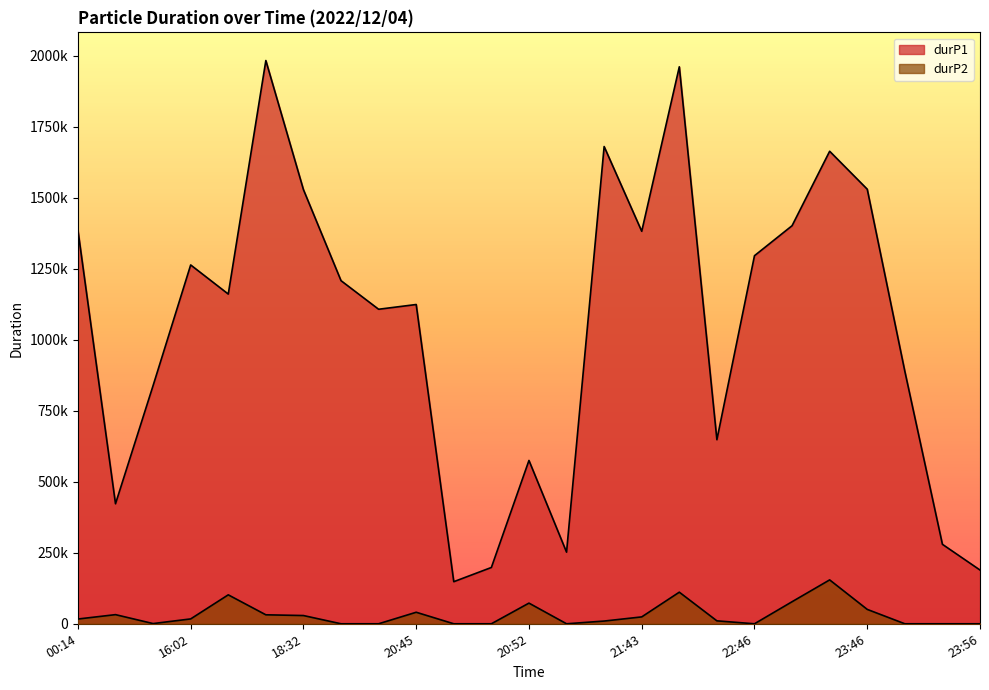

Where is durP2 nearest to the value 77240?

22:51